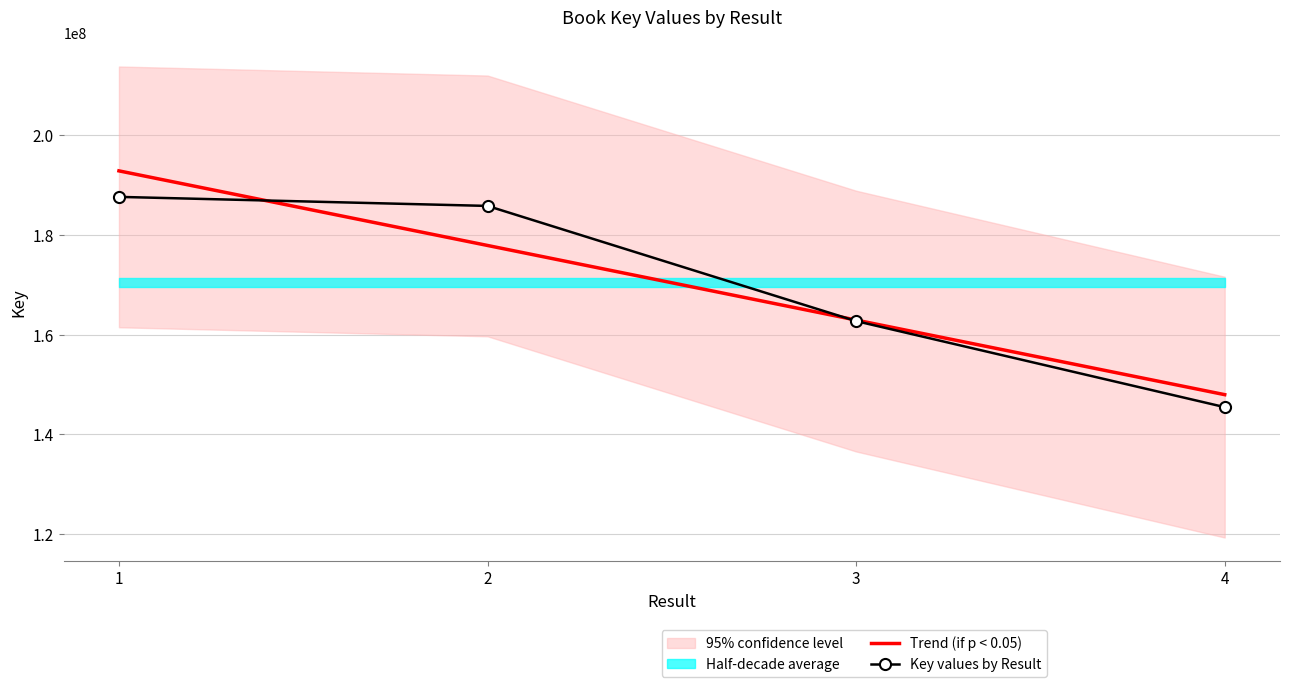

The value of Trend (if p < 0.05) at 3 is 162902580.1. True or false?

True